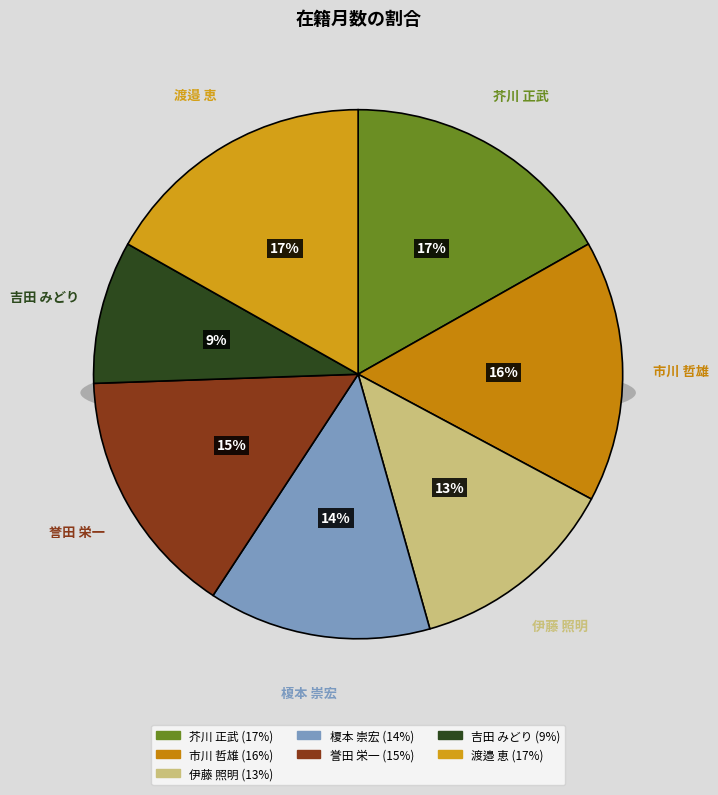

True or false: 芥川 正武 accounts for 7% of the total.

False